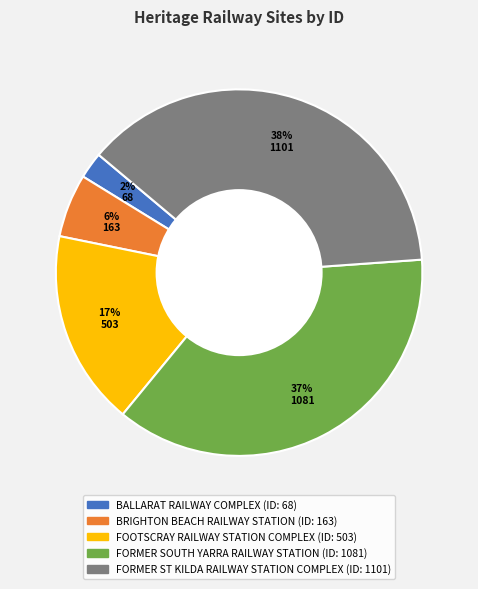

To the nearest percent, what is the average slice percentage?

20%